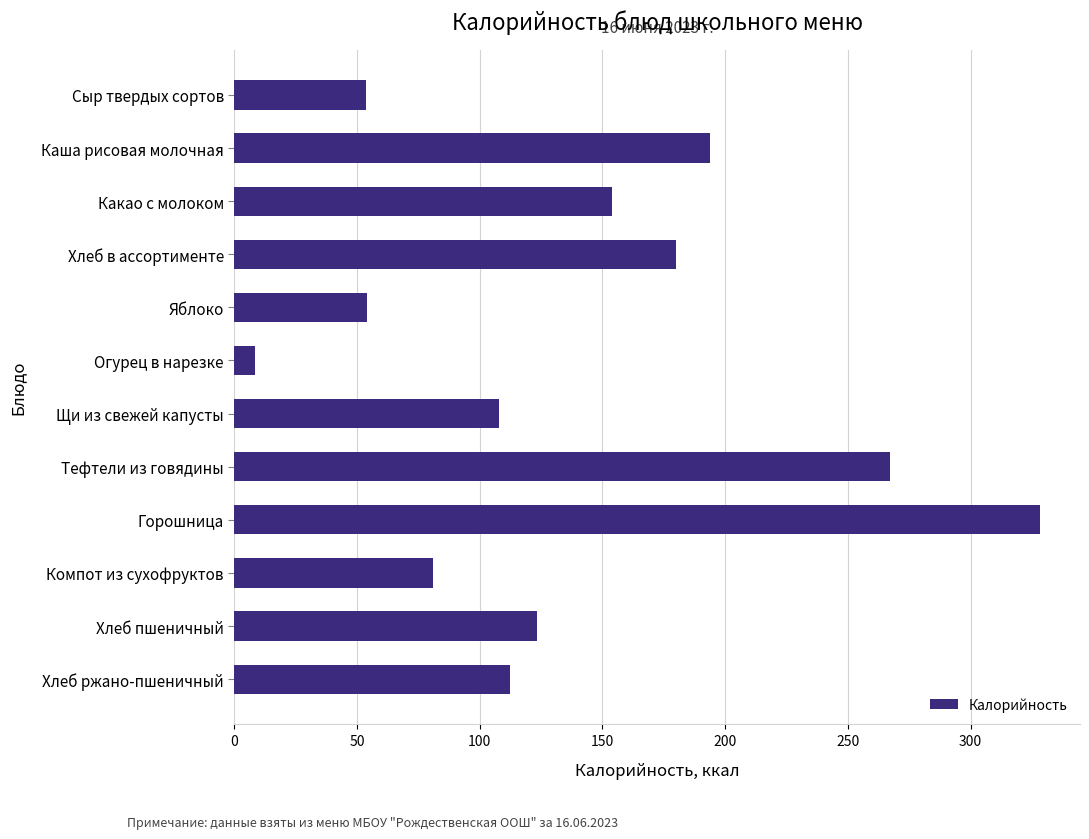

The chart shows a value of 127.3 at Компот из сухофруктов. True or false?

False